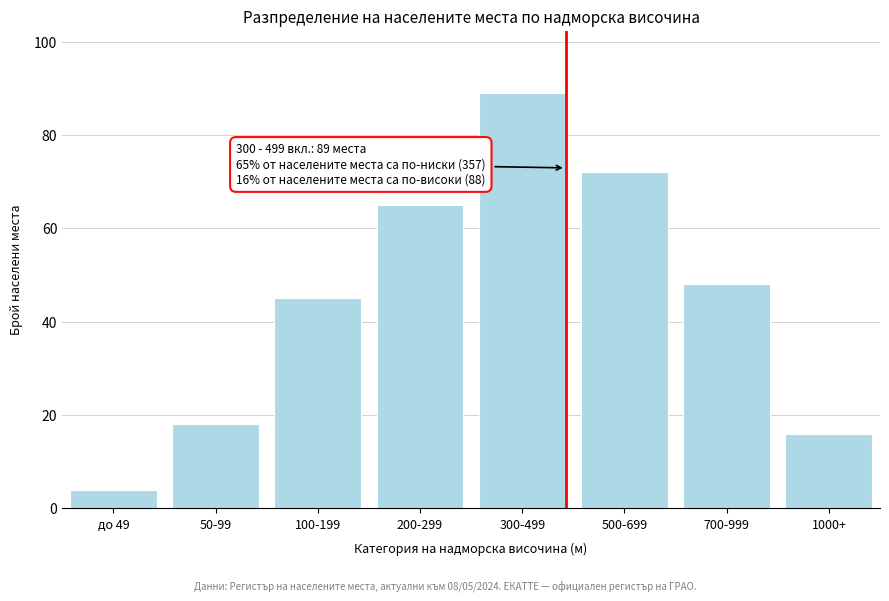

Reading right to left, extract all data points from this chart.

1000+=16	700-999=48	500-699=72	300-499=89	200-299=65	100-199=45	50-99=18	до 49=4